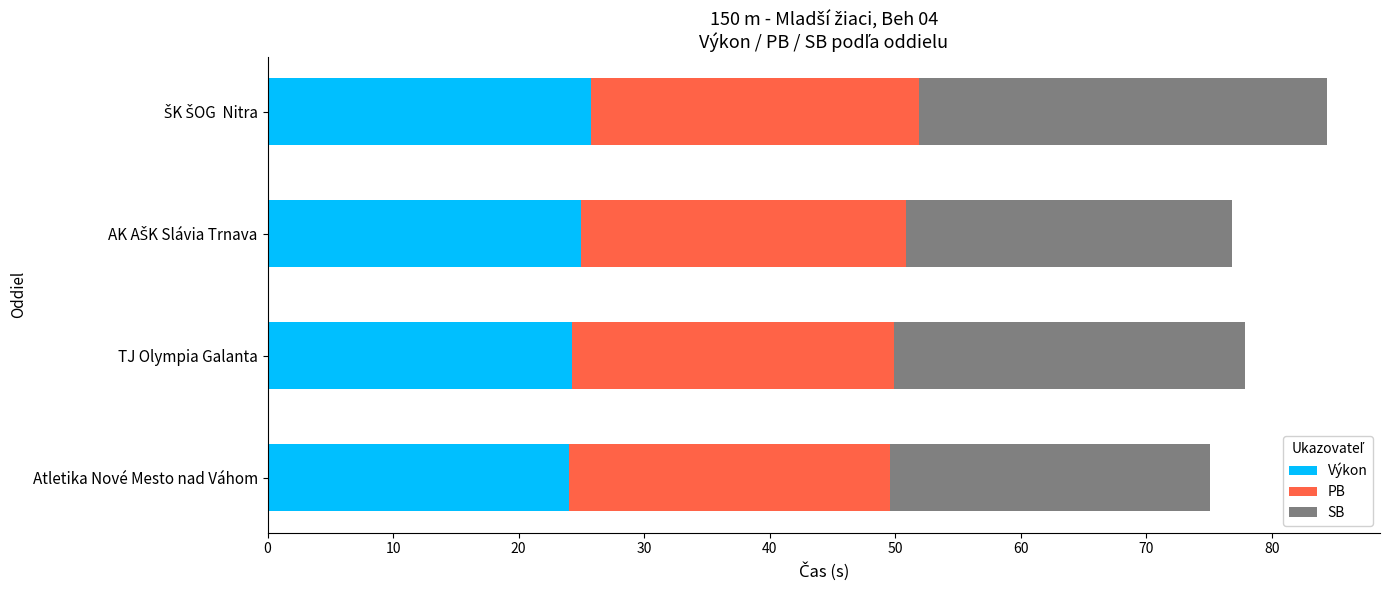

The value of Výkon at Atletika Nové Mesto nad Váhom is 24.0. True or false?

True